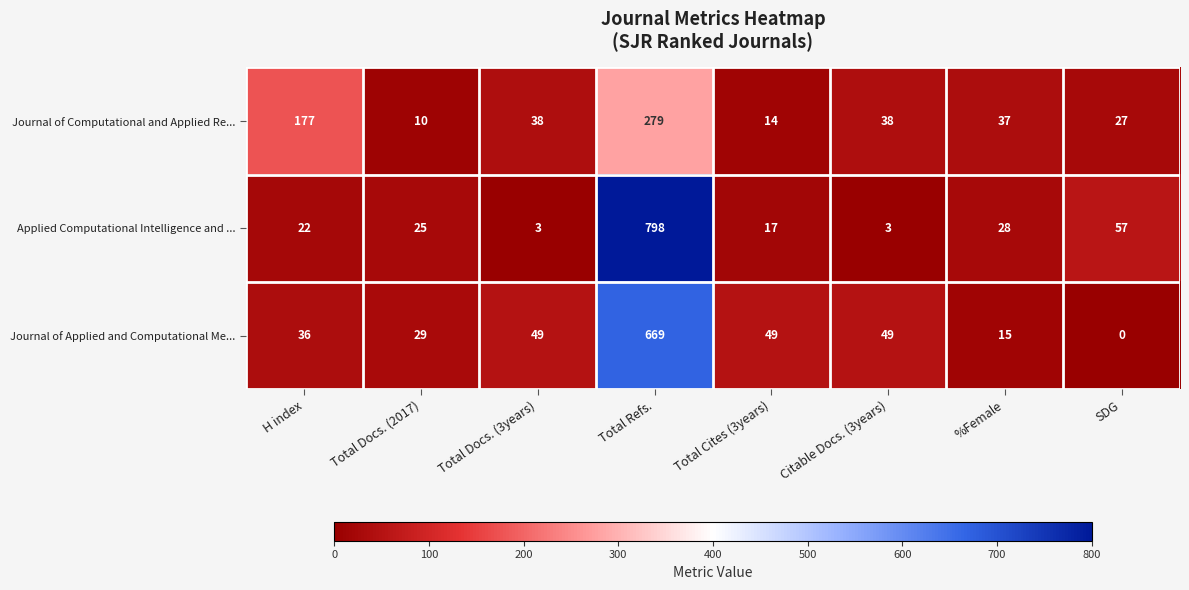

Which series has the largest total across all categories?

Applied Computational Intelligence and ...